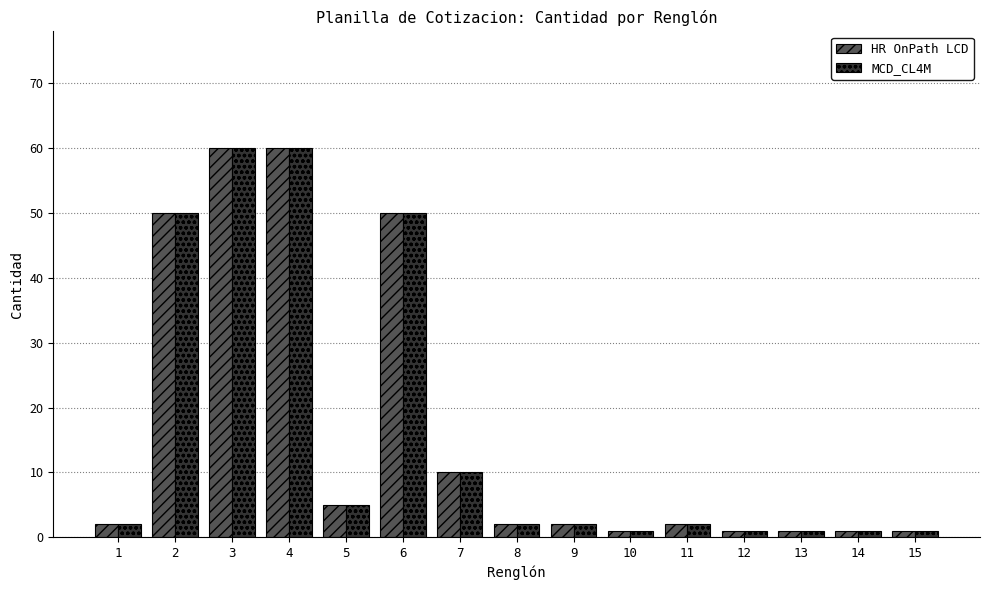

True or false: MCD_CL4M has a value of 2 at 1.

True